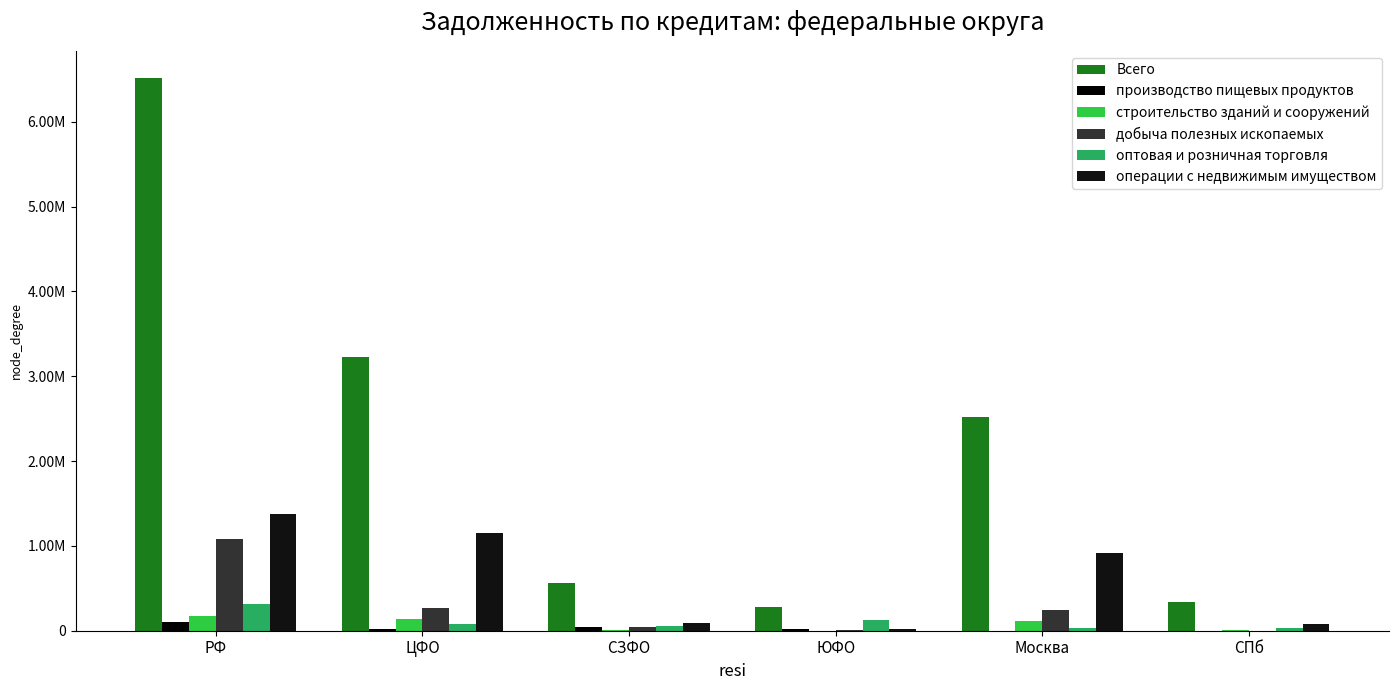

Are the bars horizontal?

No